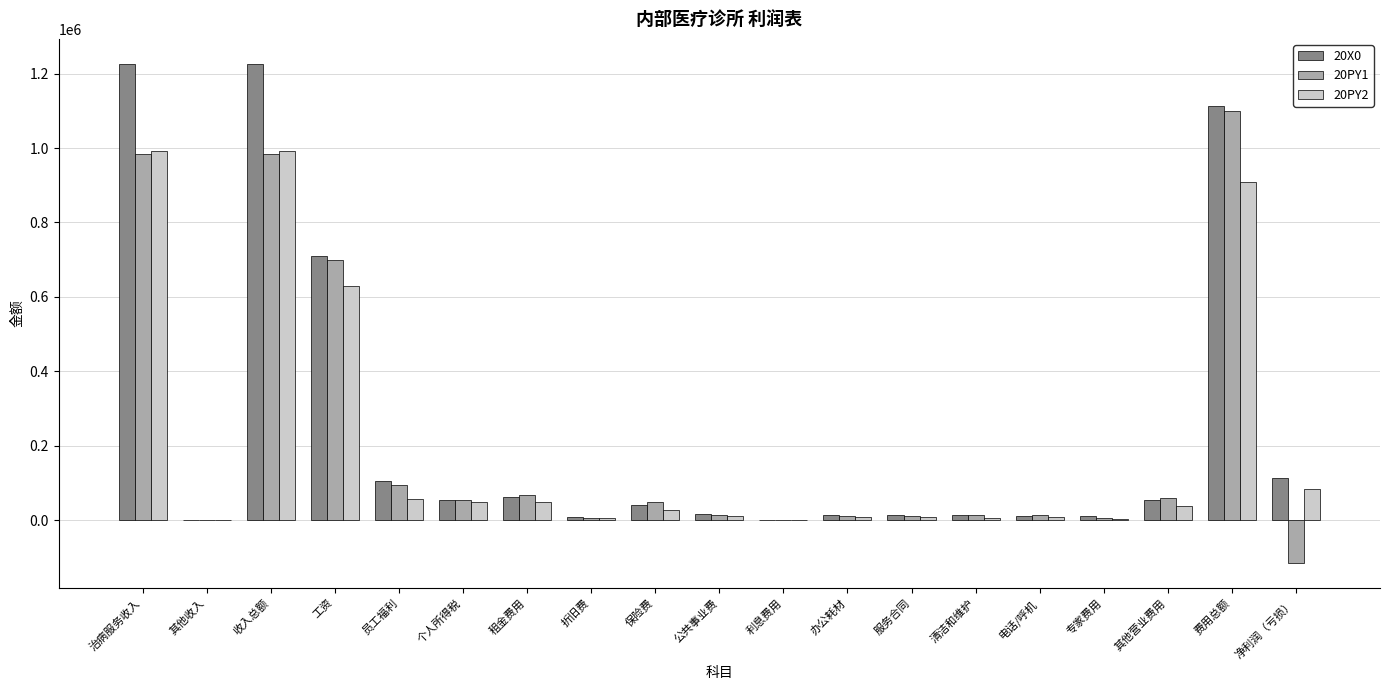

Is it true that 20X0 equals 1226289.8 at 收入总额?

True